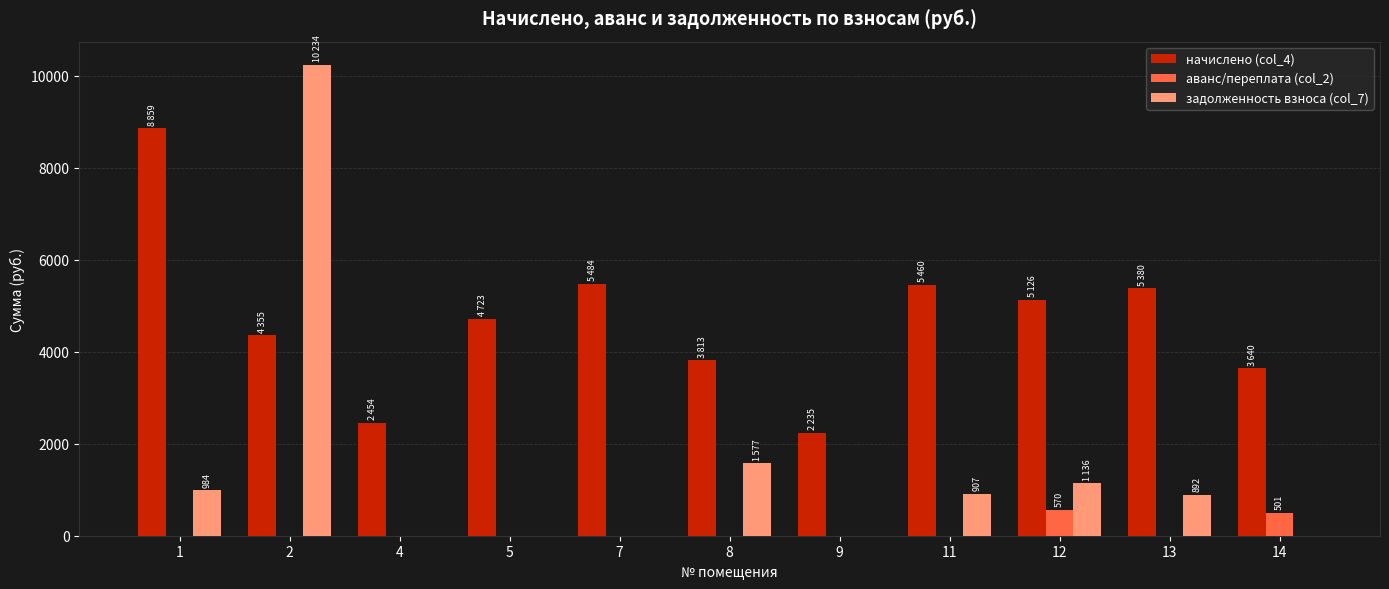

How many data points does each series have?

11